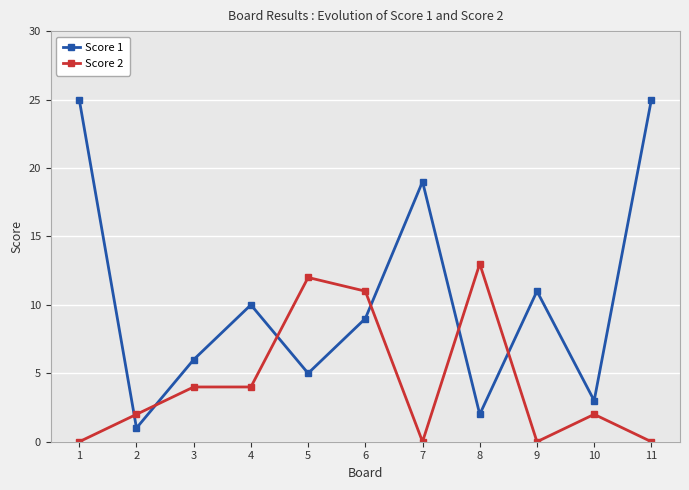

Count the number of categories in the chart.

11